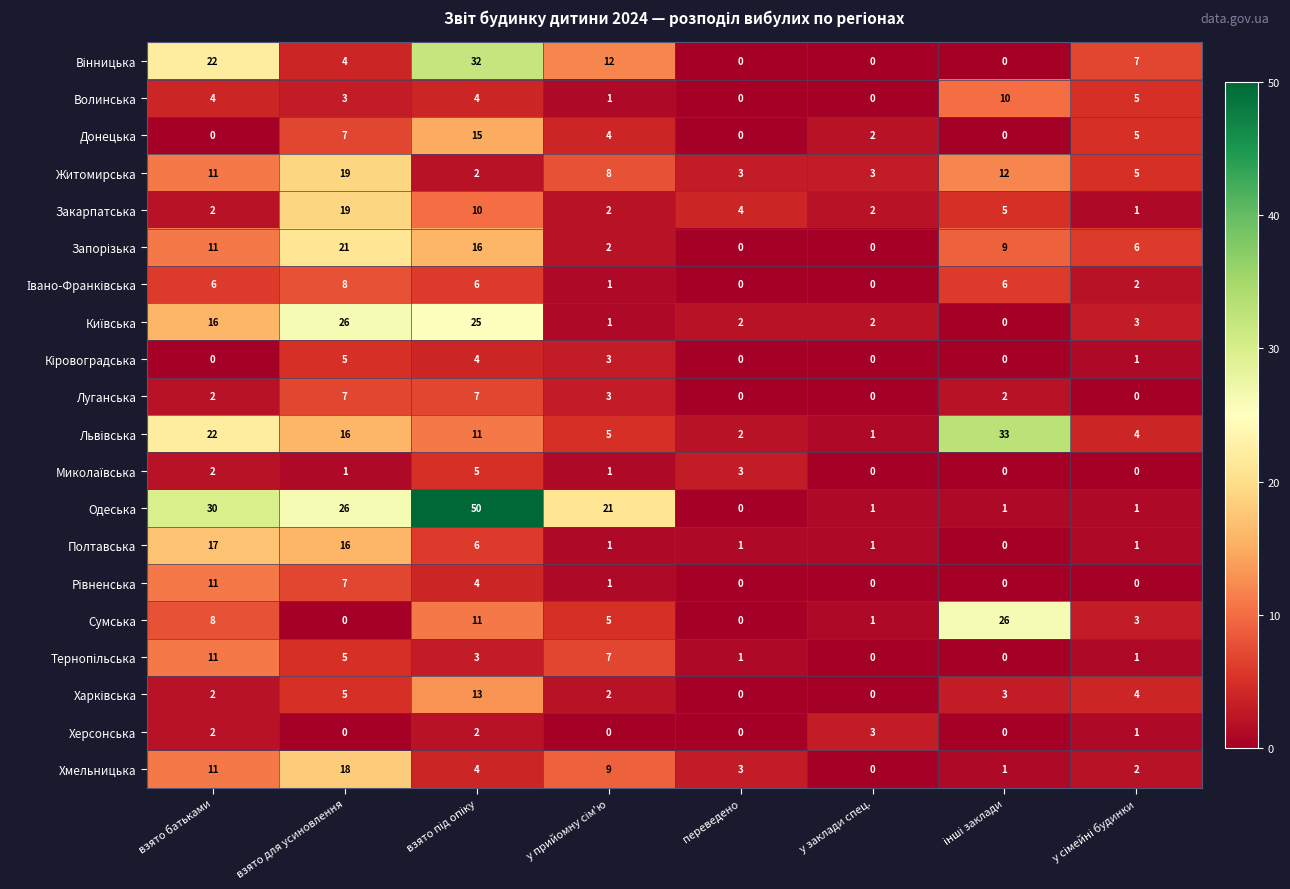

How many categories are shown in the chart?

8